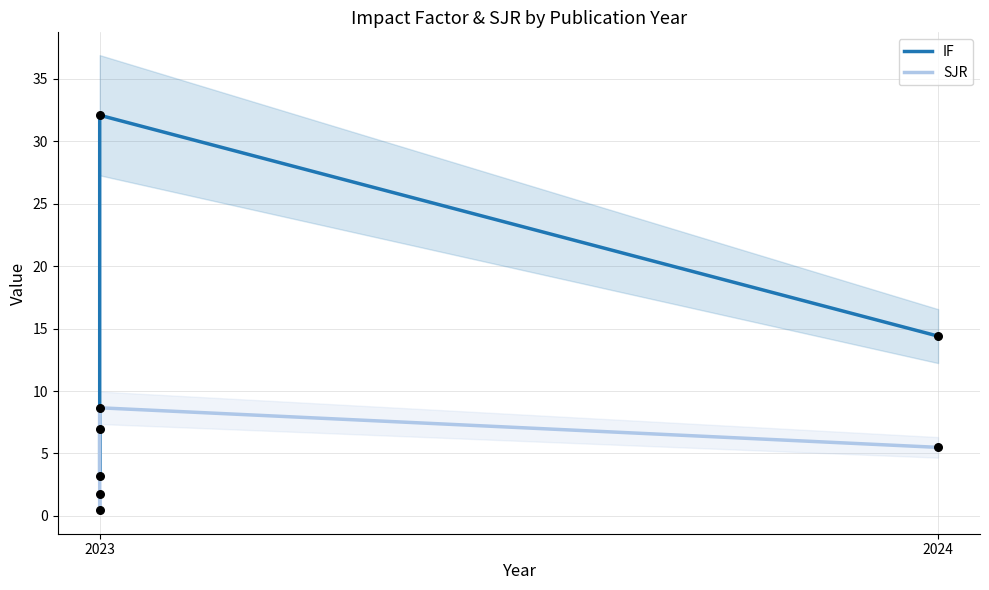

Which series reaches the minimum Y coordinate?

SJR